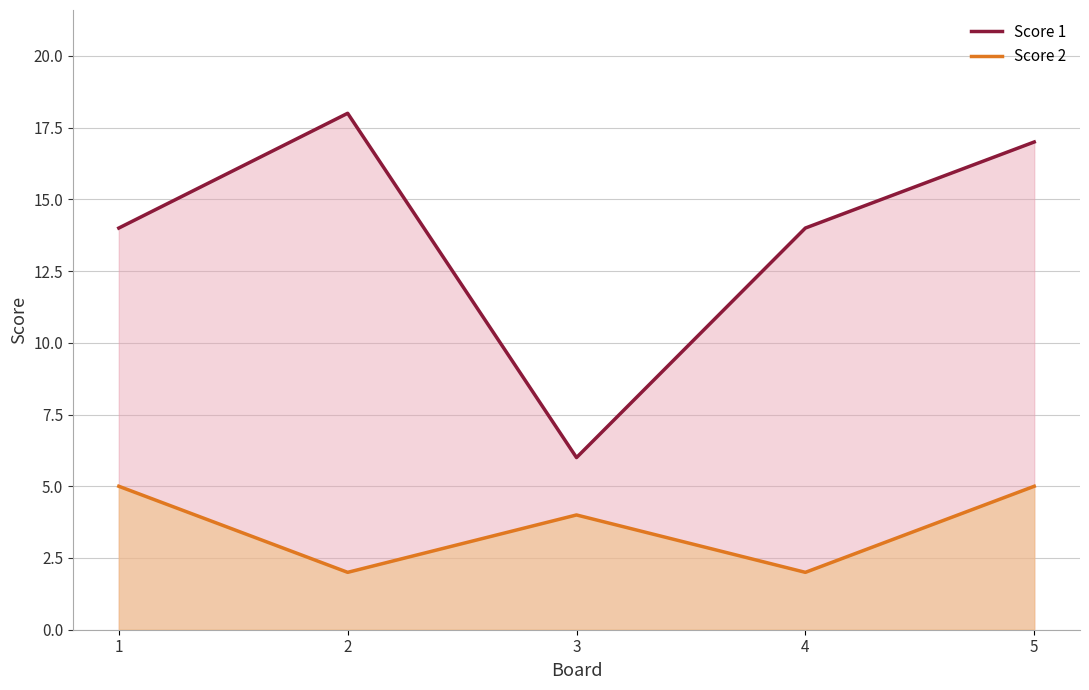

At which category does Score 1 reach its first local peak?

2